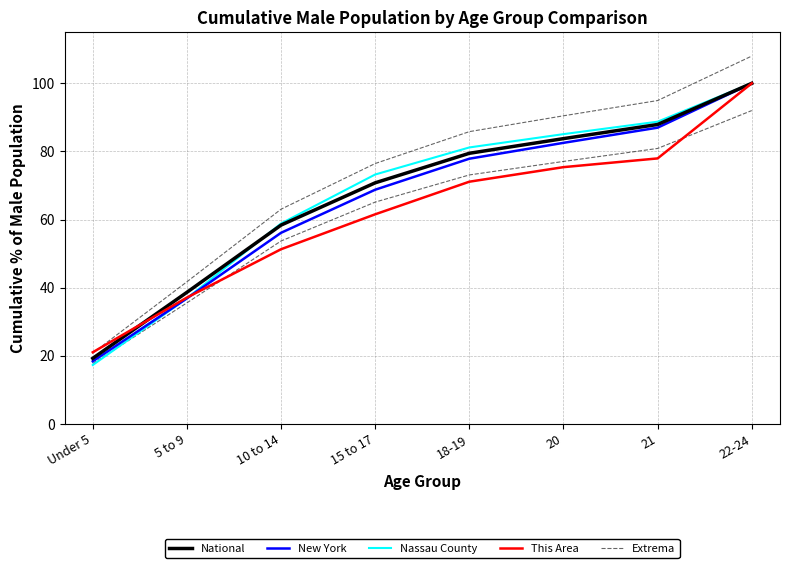

What is the sum of the National values at 18-19 and 10 to 14?

137.8